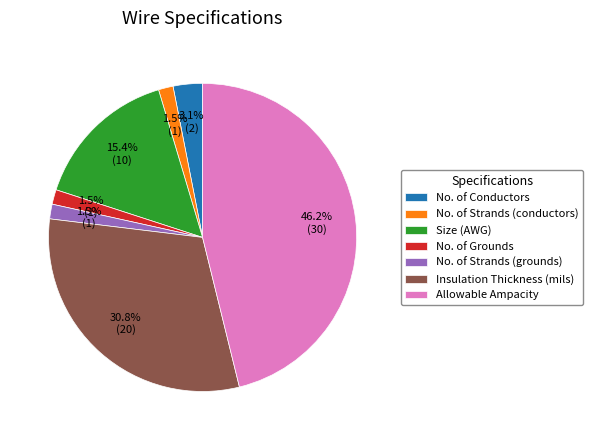

To the nearest percent, what portion does Insulation Thickness (mils) represent?

31%